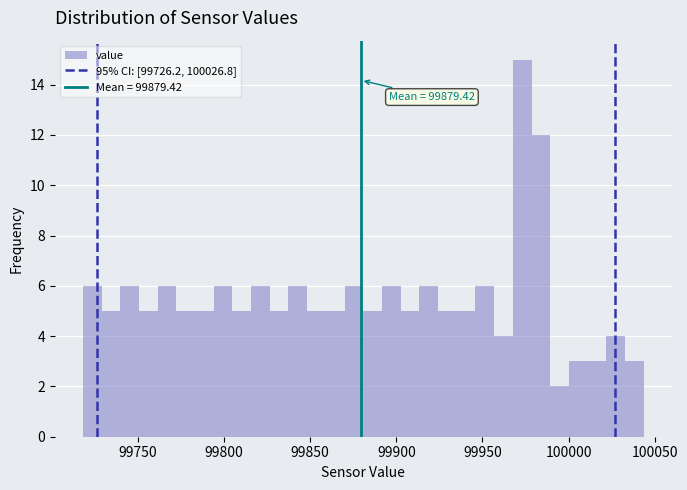

Around what value on the x-axis is the tallest bar? Give the approximate position of its centre, as read against the axis.

99975